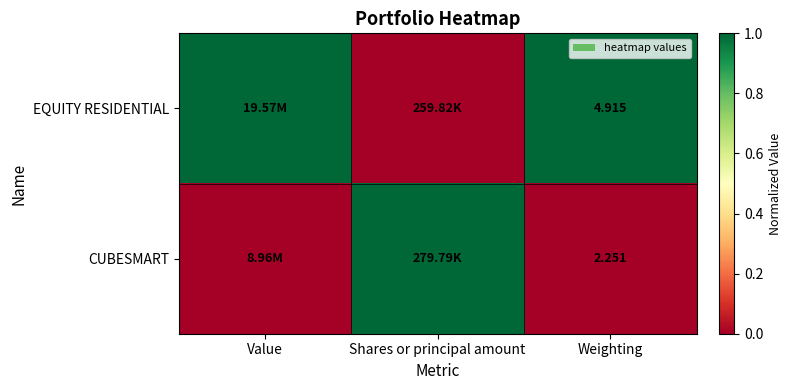

Rank the series at Weighting from lowest to highest value.

CUBESMART, EQUITY RESIDENTIAL